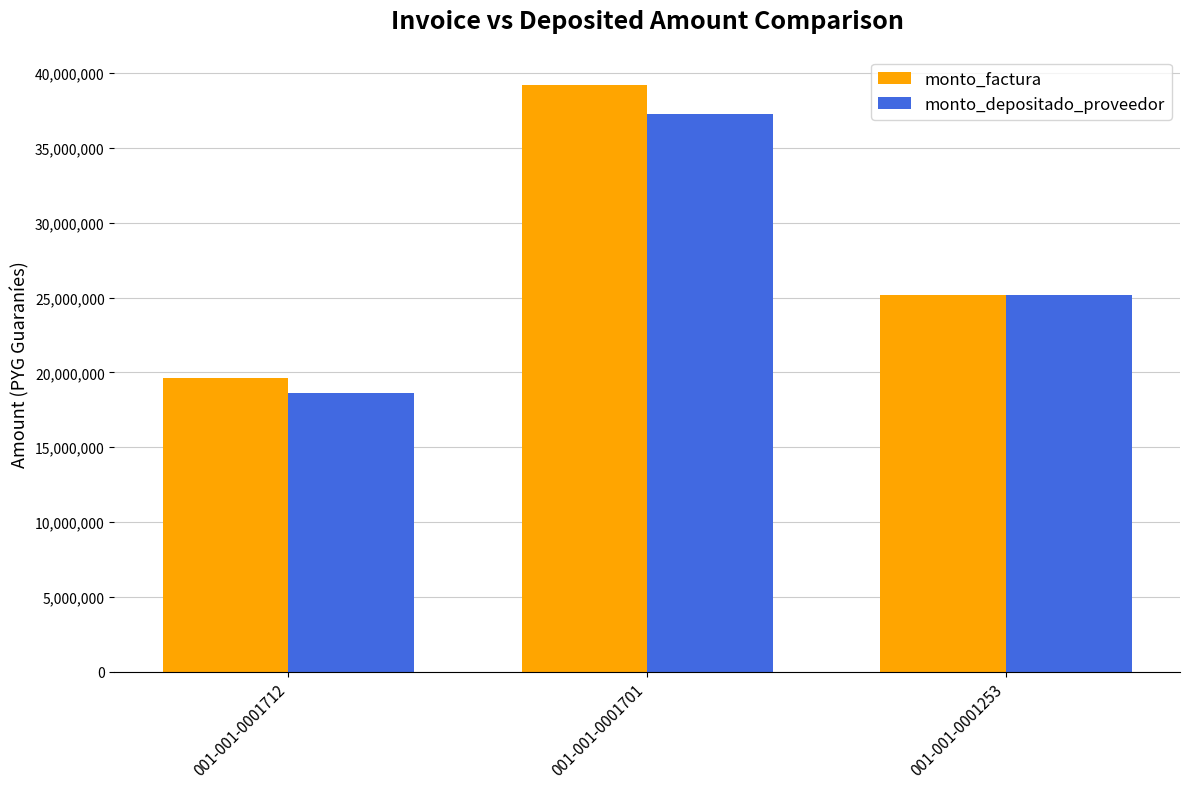

Reading left to right, what are all the values shown in this chart?

monto_factura: 001-001-0001712=19600000	001-001-0001701=39200000	001-001-0001253=25200000
monto_depositado_proveedor: 001-001-0001712=18639244	001-001-0001701=37278487	001-001-0001253=25200000